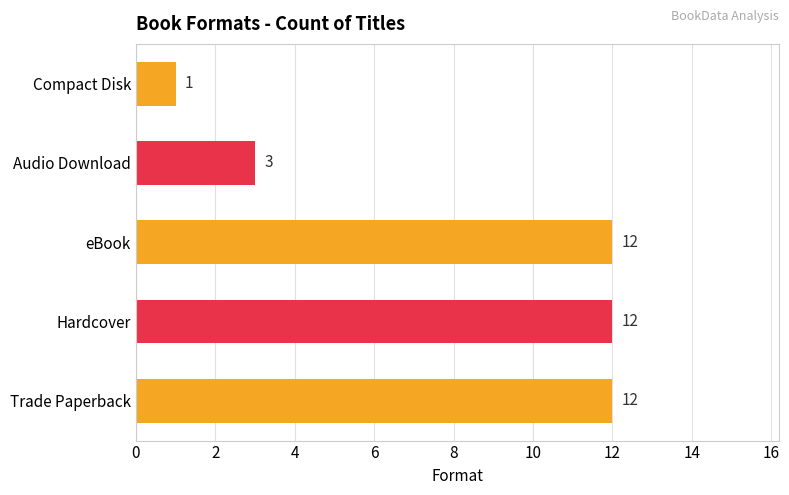

What value does the data have at eBook?

12